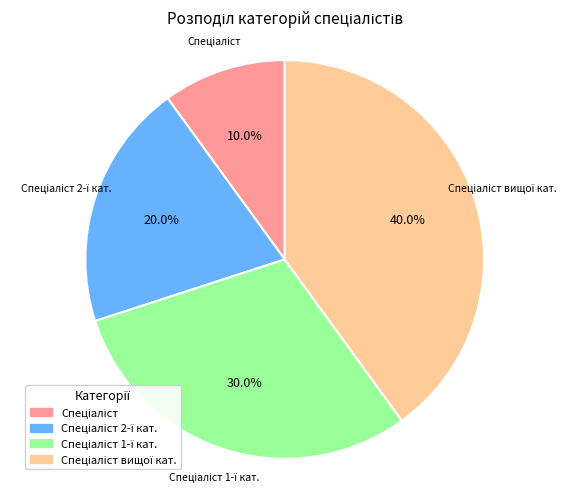

Is there any slice that represents more than half of the pie?

No